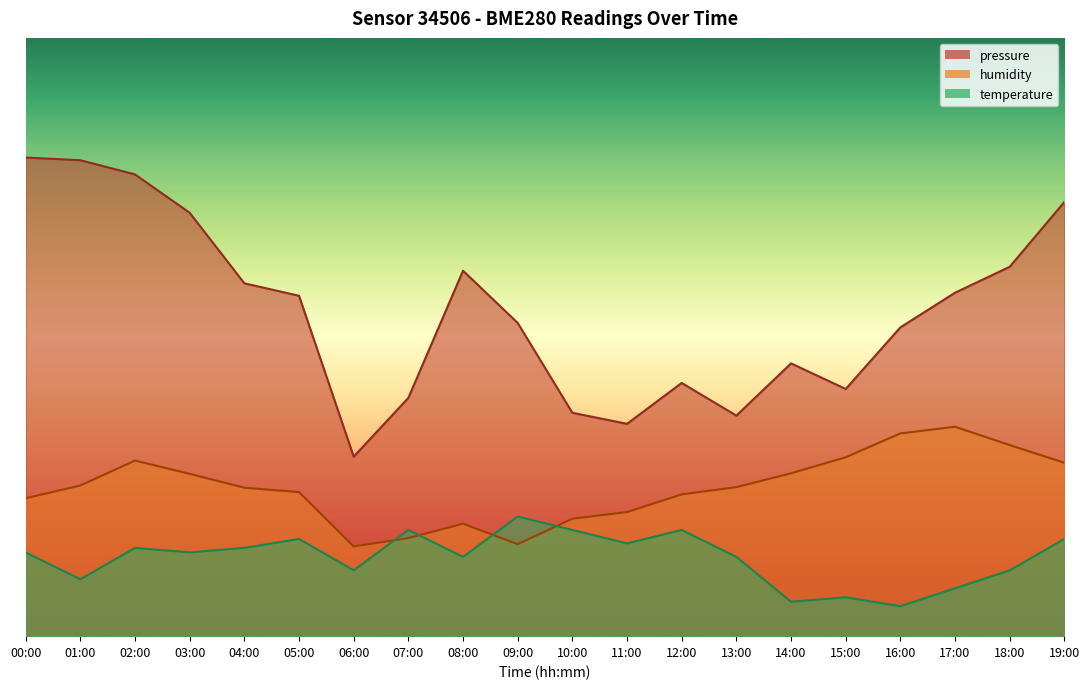

Which series changed the most between 08:00 and 16:00?

humidity